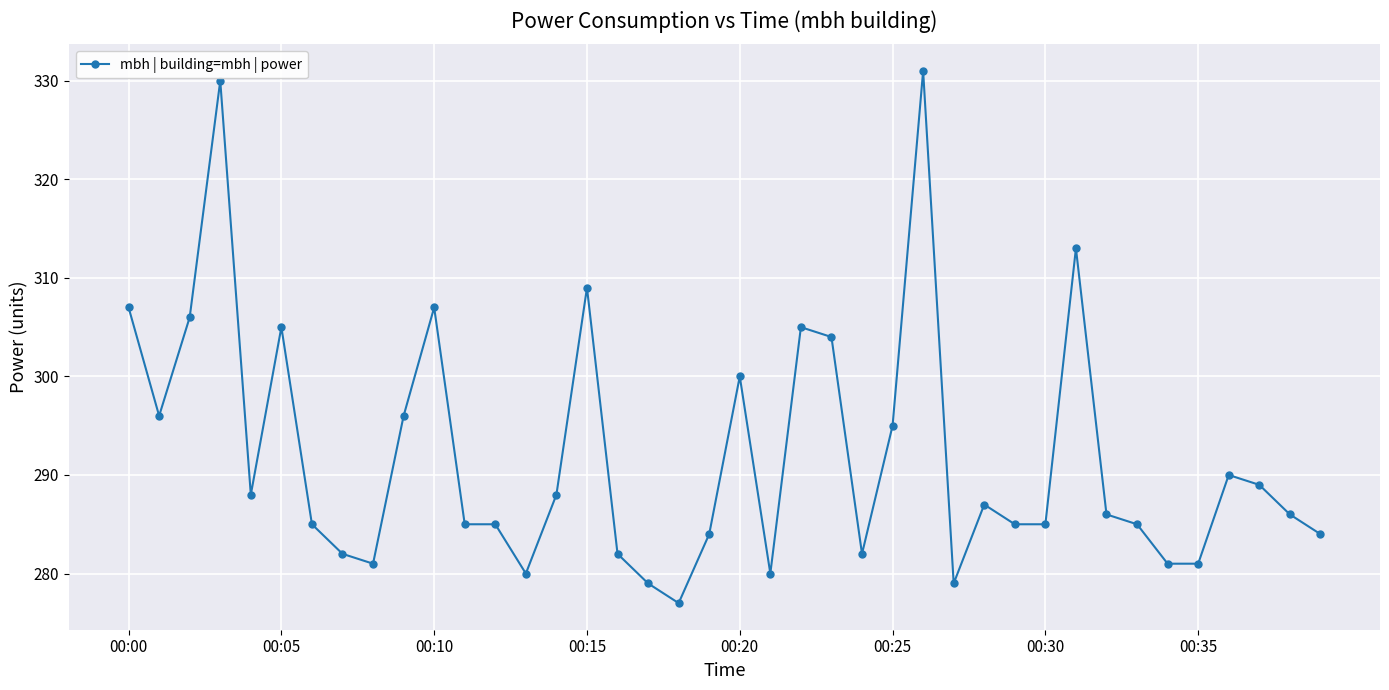

True or false: the data has more than 0 interior local peaks.

True